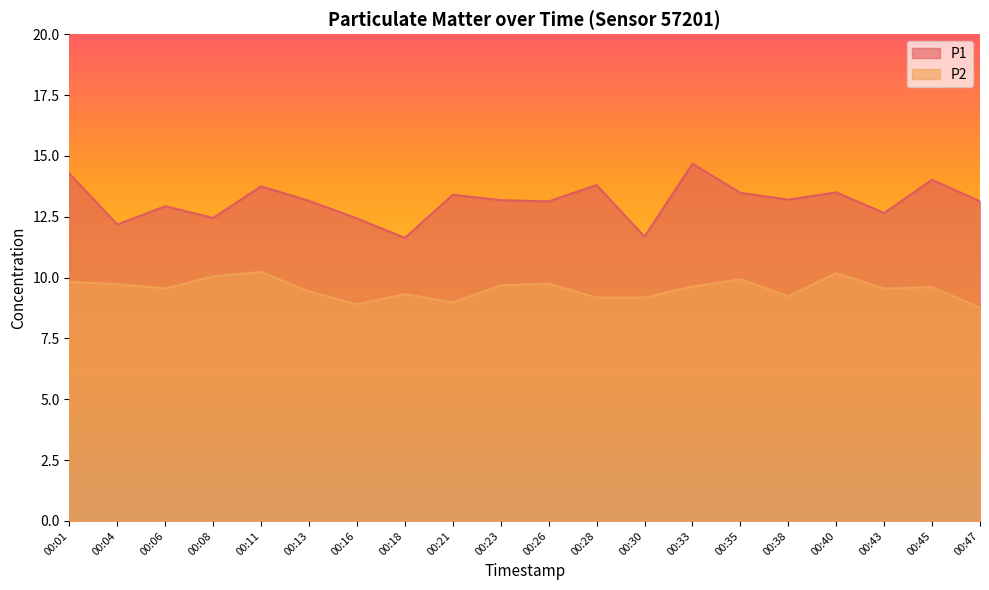

True or false: P1 and P2 cross at least once.

False